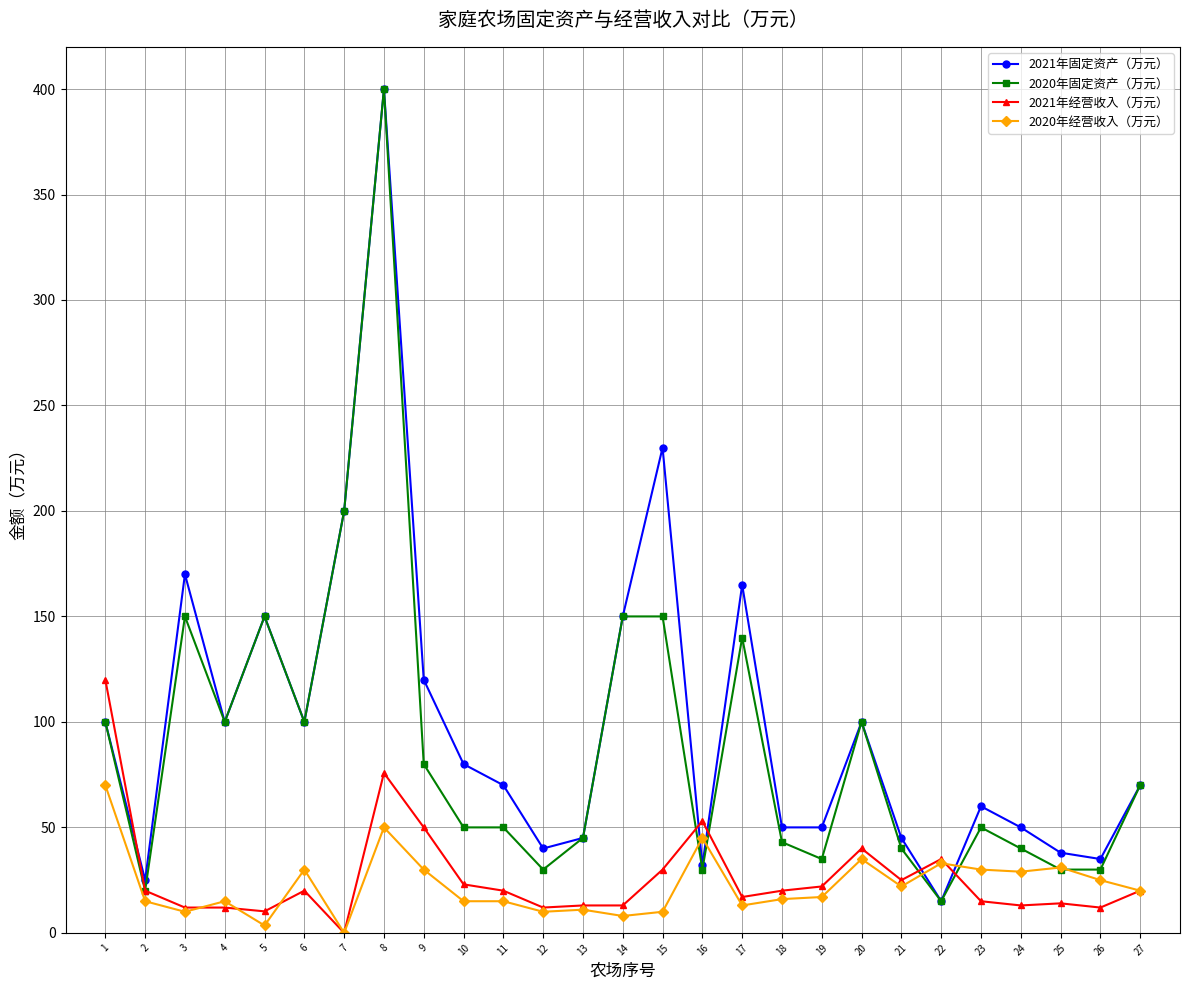

Count the number of categories in the chart.

27